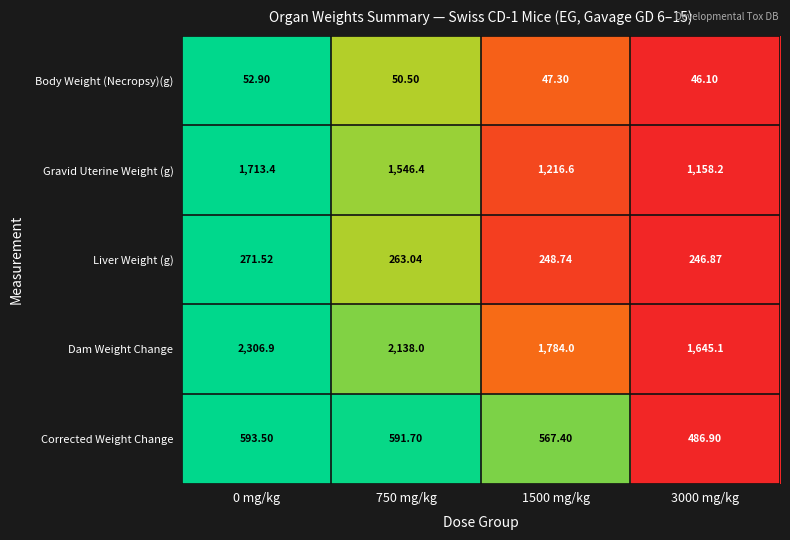

How many series are shown in this chart?

5